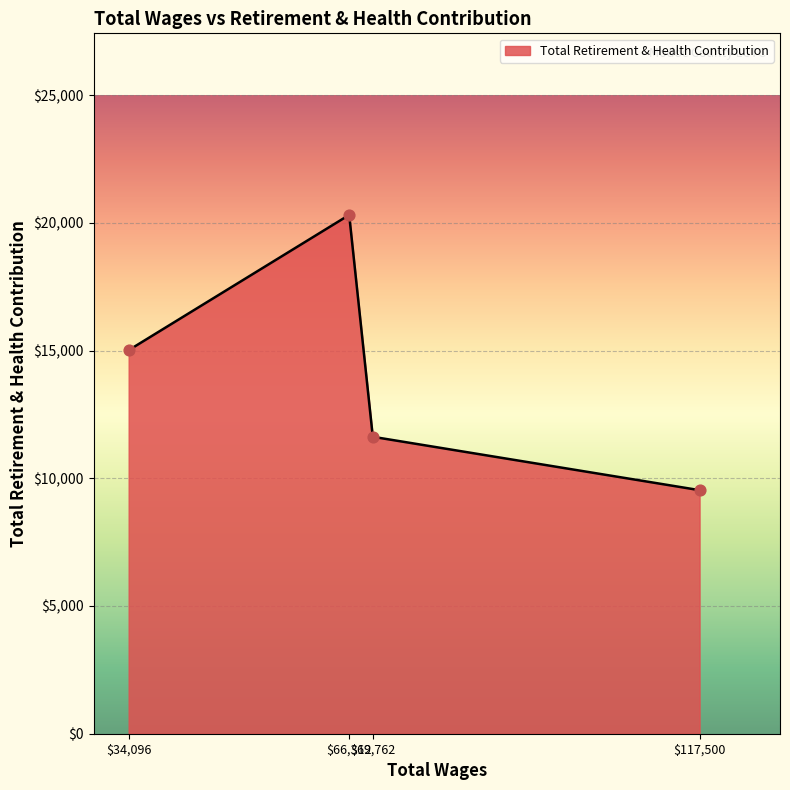

What is the smallest value displayed?

9534